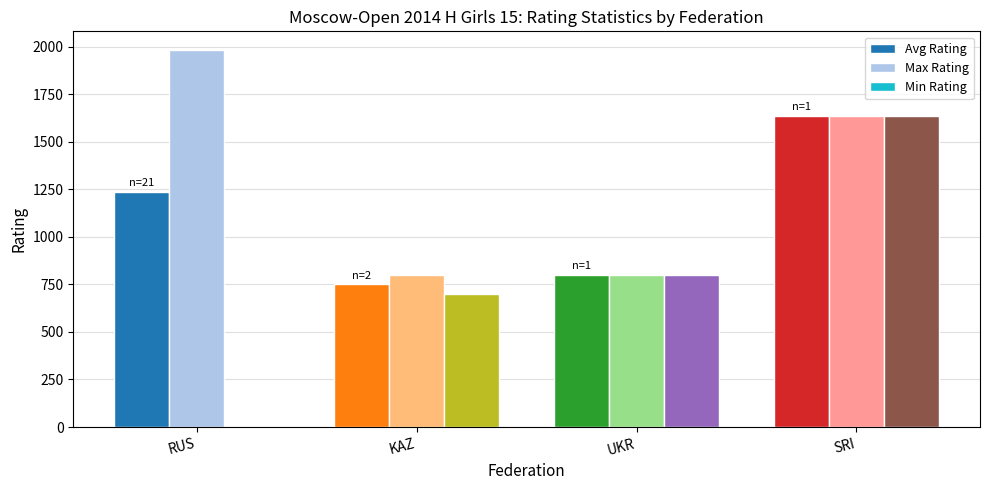

Is the value of Avg Rating at UKR greater than the value of Min Rating at RUS?

Yes